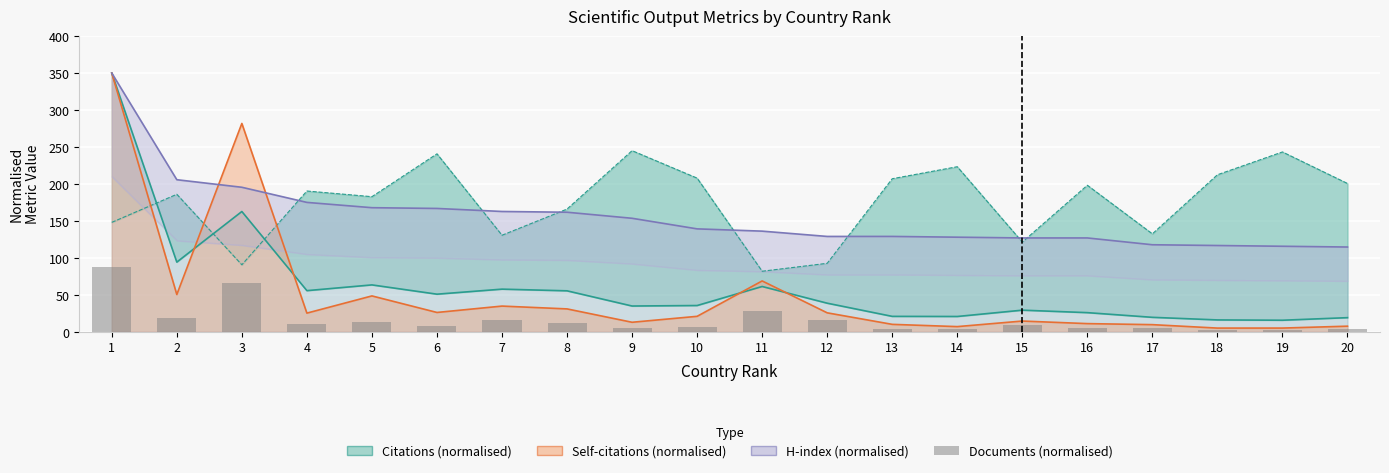

What is the difference between the values at 15 and 9?

3.6